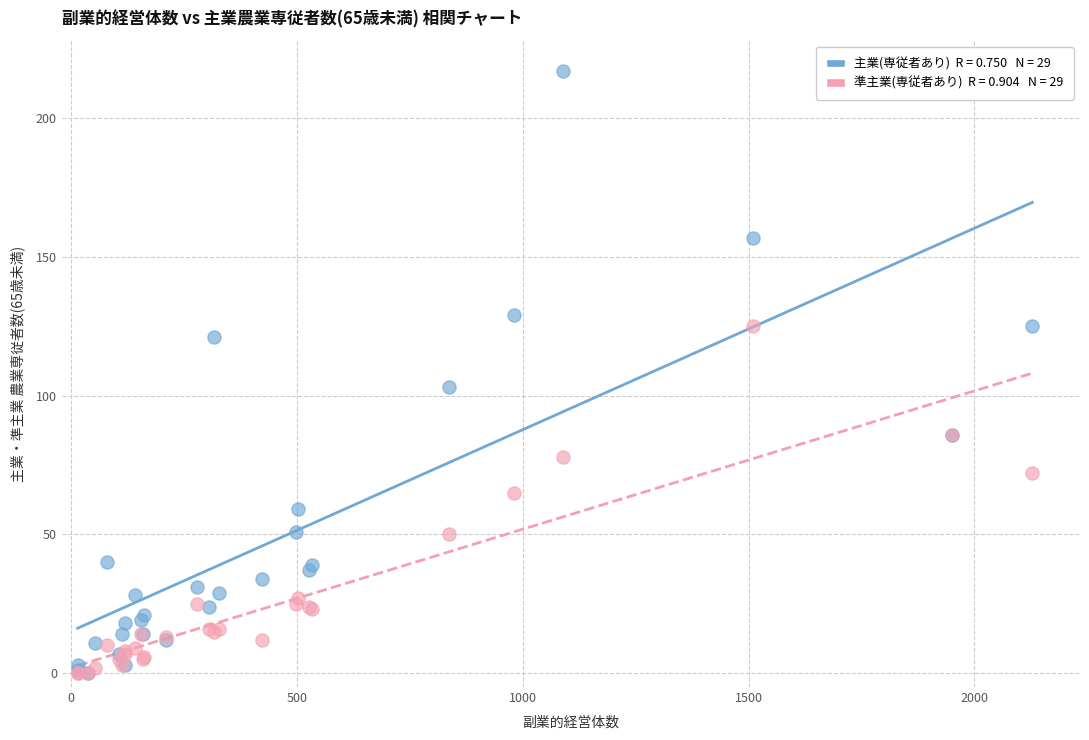

Across all series, what Y value is closest to 108?

103